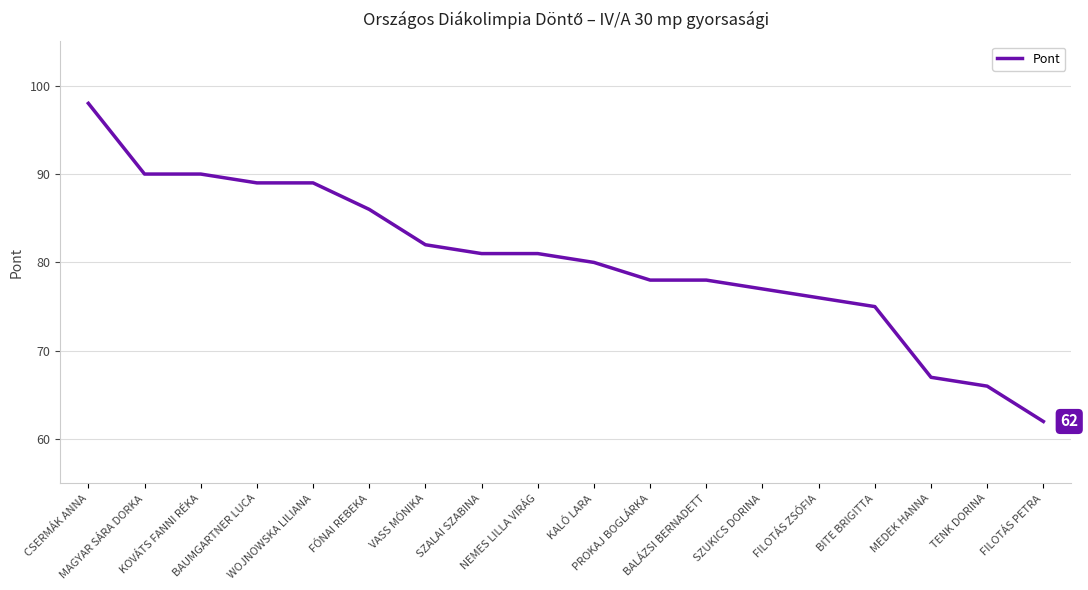

What is the ratio of the value at SZUKICS DORINA to the value at CSERMÁK ANNA?

0.8